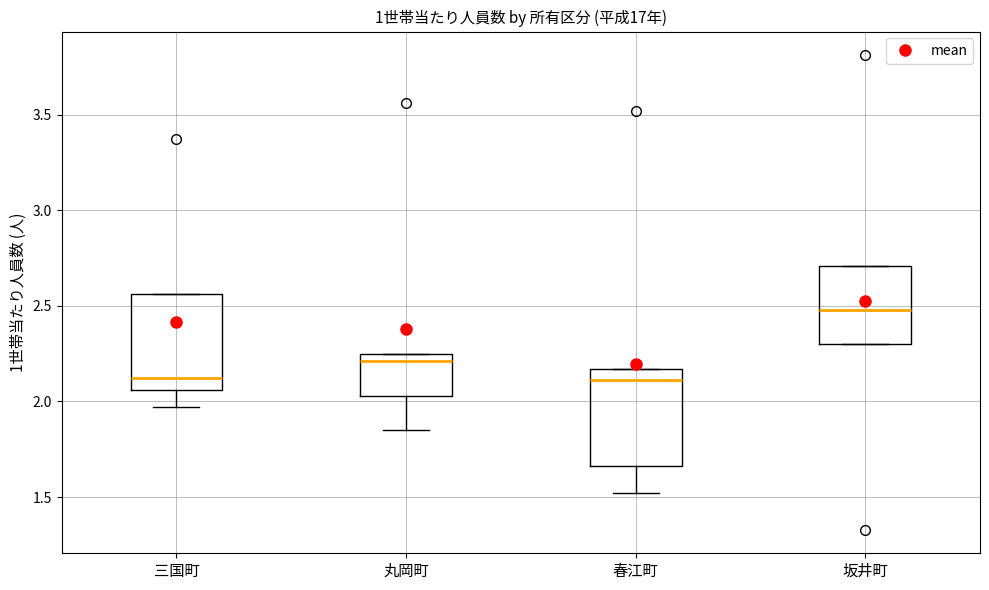

Reading left to right, read every box against the y-axis: the position of its median line, the range the box covers, and the ends of its whiskers. The values are not printed on the chart, so give them approximately, as read against the axis.

三国町: median 2.10, box 2.05 to 2.55, whiskers 1.95 to 2.55
丸岡町: median 2.20, box 2.05 to 2.25, whiskers 1.85 to 2.25
春江町: median 2.10, box 1.65 to 2.15, whiskers 1.50 to 2.15
坂井町: median 2.50, box 2.30 to 2.70, whiskers 2.30 to 2.70